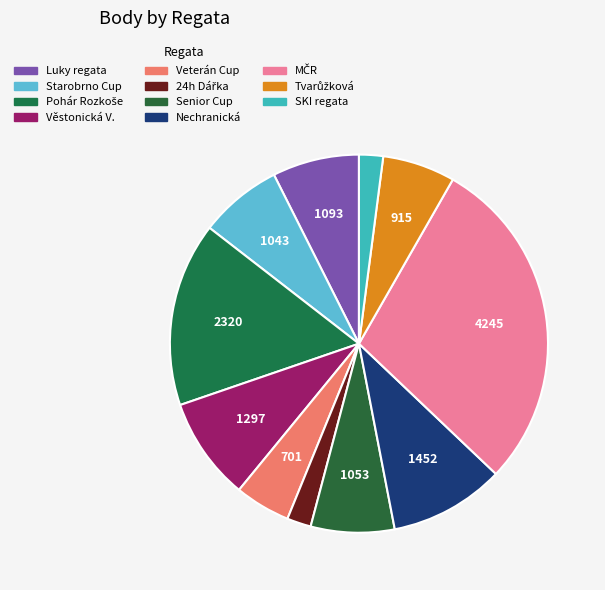

What is the ratio of the value at Senior Cup to the value at SKI regata?

3.5